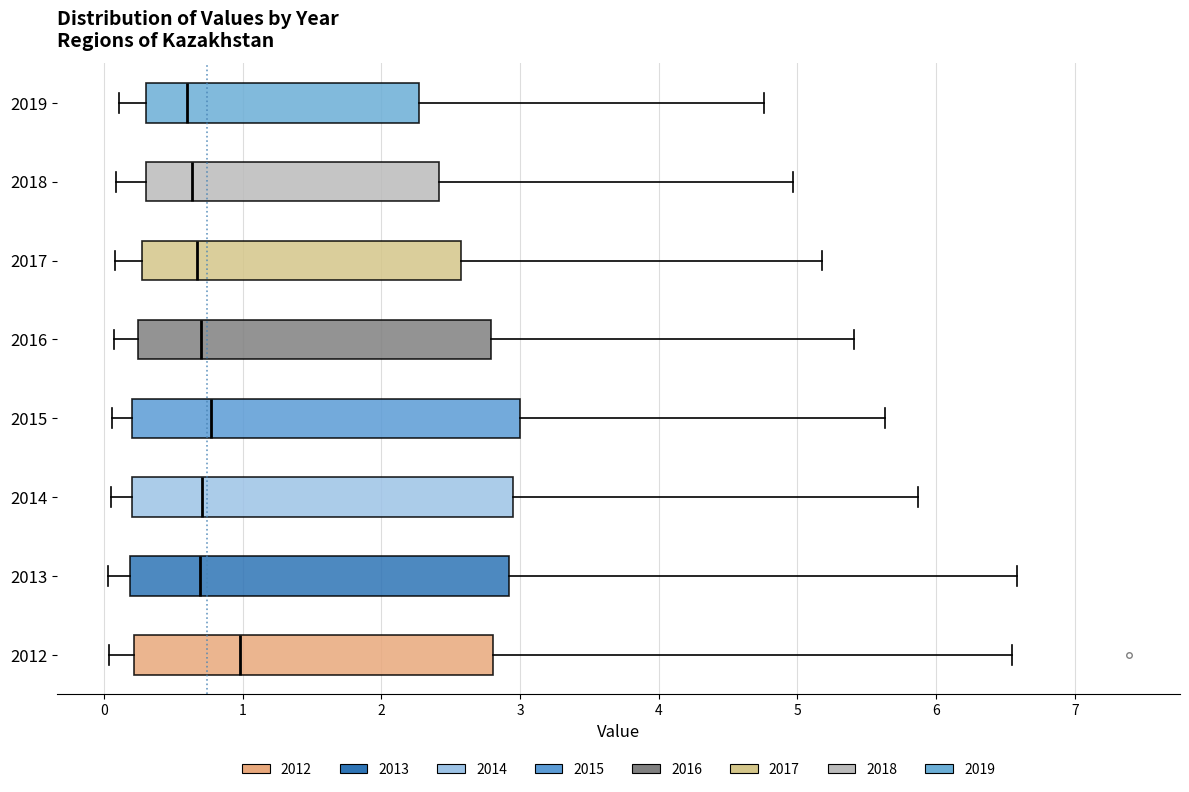

Where is the left edge of the box at y = 2015 on the x-axis? The values are not printed on the chart, so give them approximately, as read against the axis.

0.2